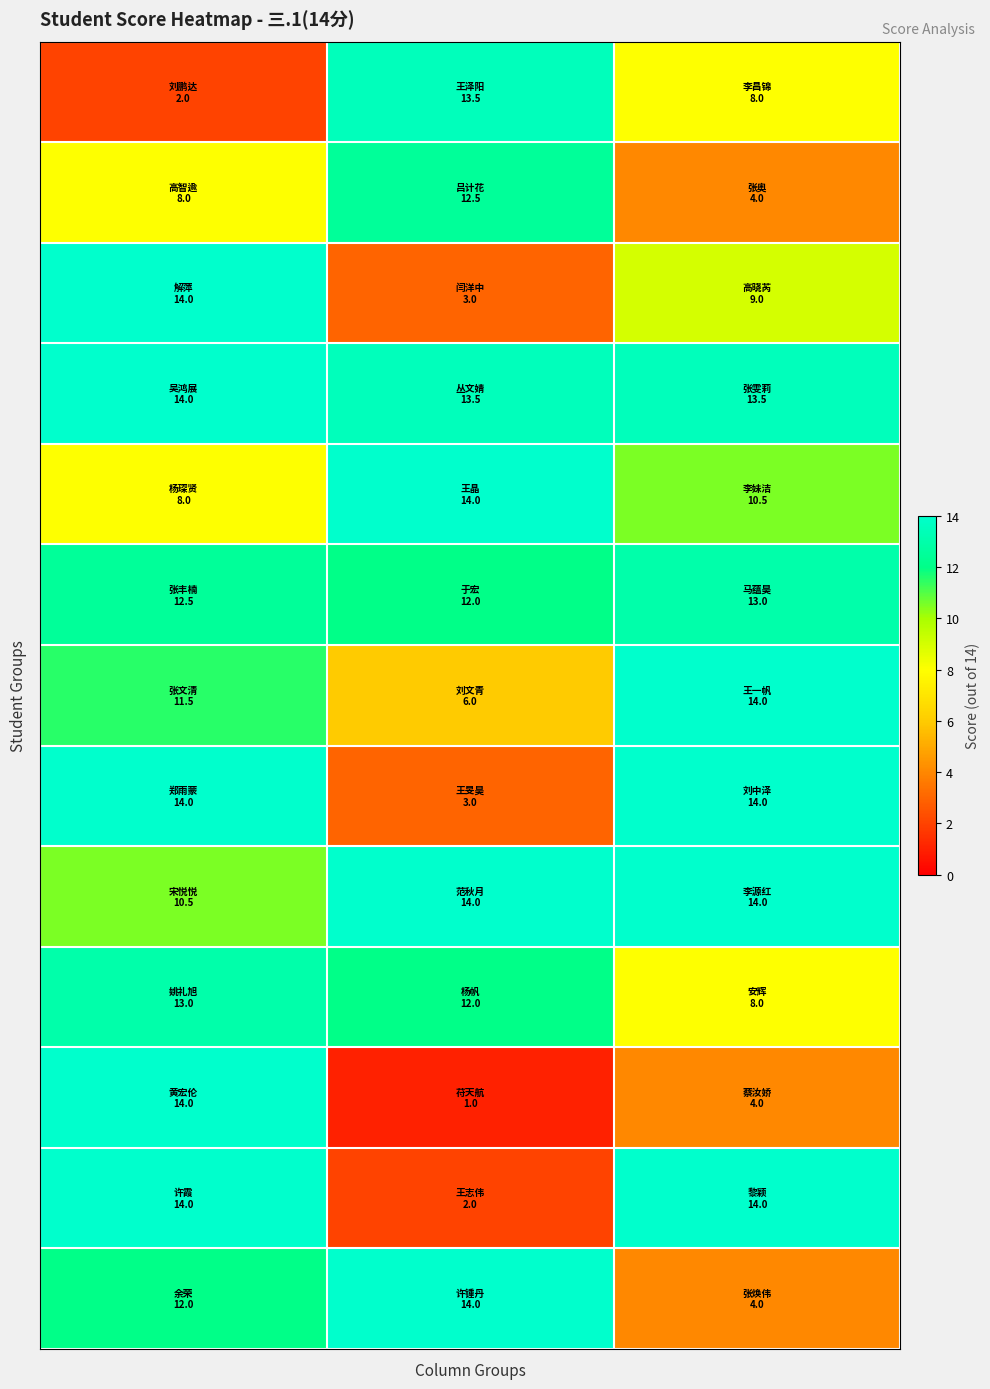

Which label corresponds to the smallest value in the chart?

1